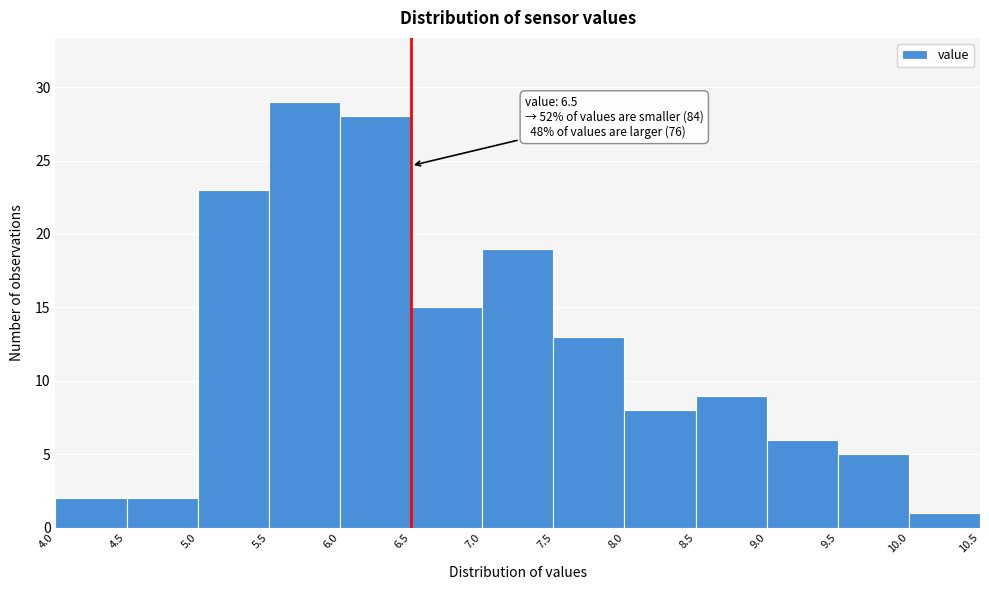

Over which range of the x-axis is the bar tallest?

5.5 to 6.0